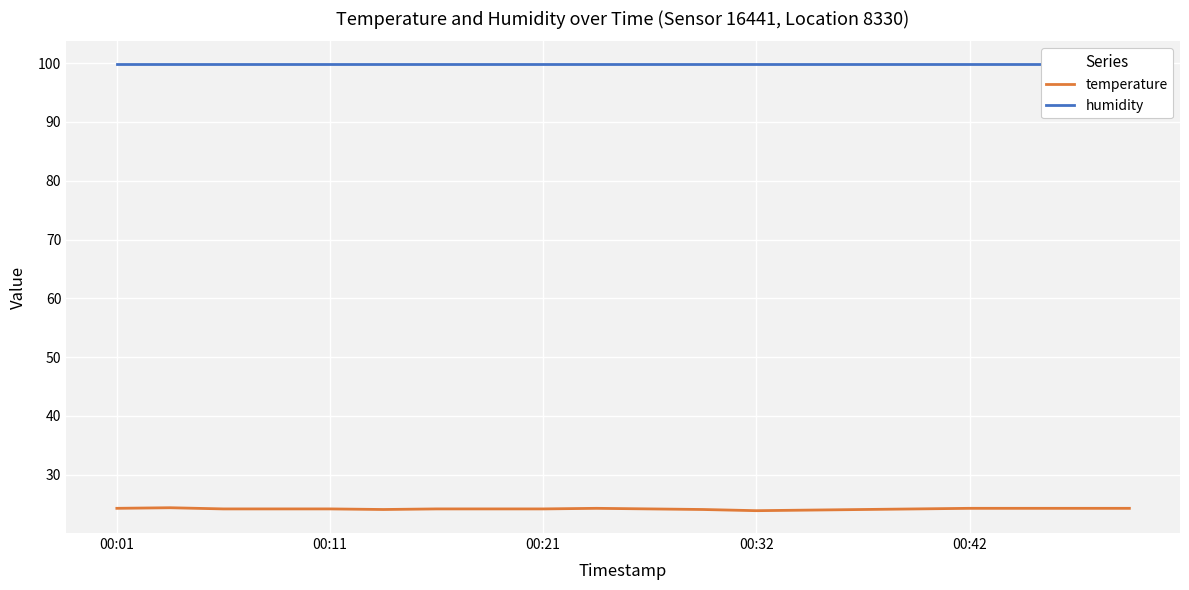

How many interior local valleys does the temperature series have?

2